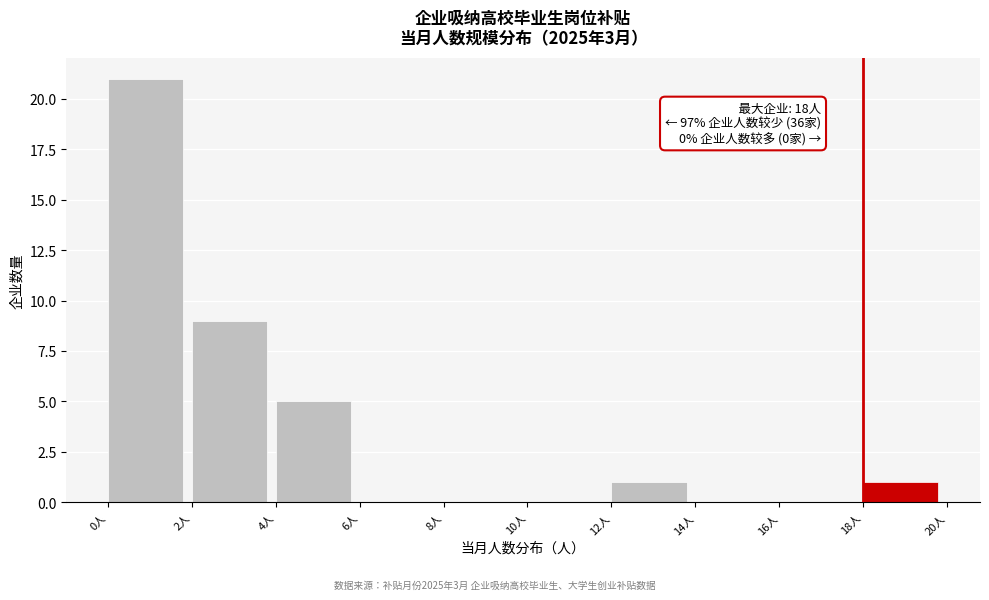

Which range on the x-axis has the tallest bar?

0 to 2